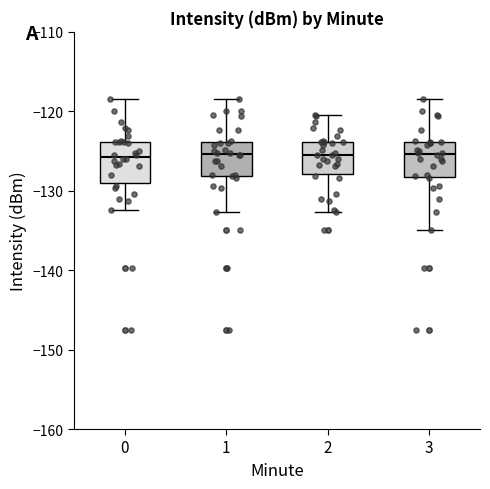

Where does the upper whisker of the box at x = 3 end on the y-axis? The values are not printed on the chart, so give them approximately, as read against the axis.

-118